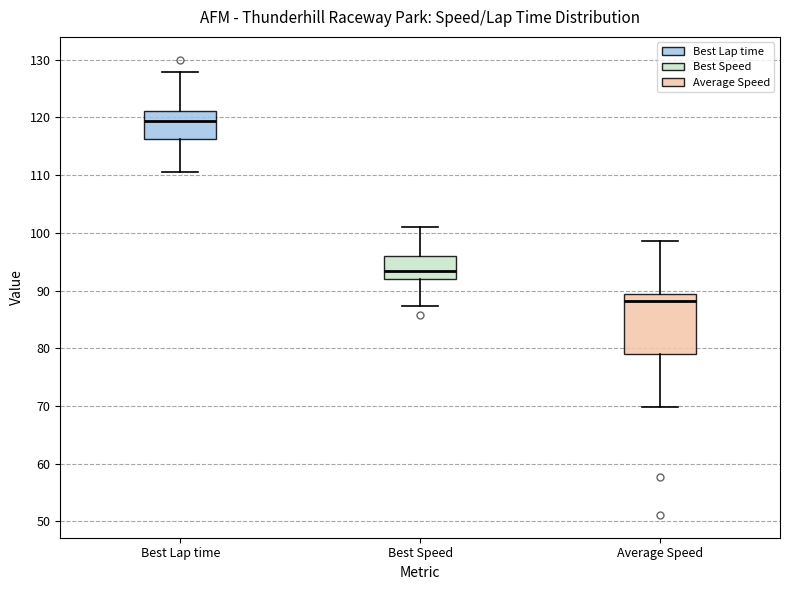

Which box's median line is the lowest?

Average Speed